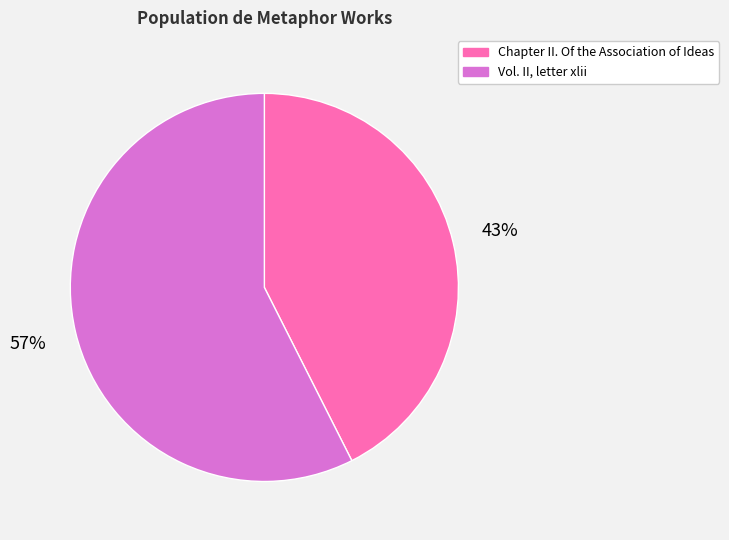

Which category accounts for the majority?

Vol. II, letter xlii